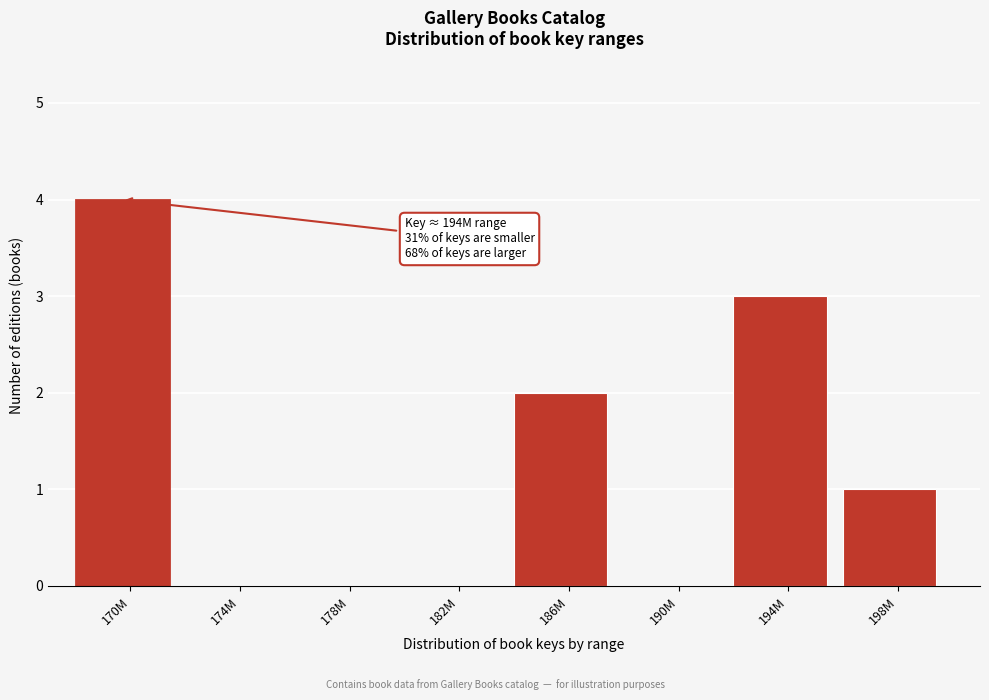

Reading right to left, list all the values displayed in this chart.

198M=1	194M=3	190M=0	186M=2	182M=0	178M=0	174M=0	170M=4